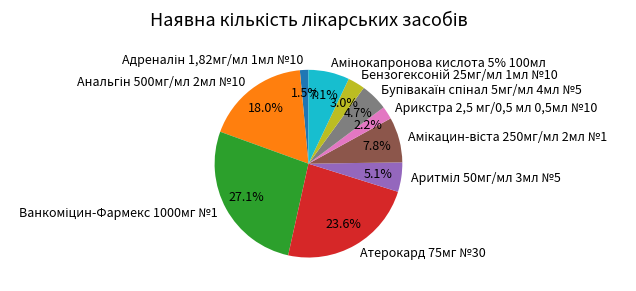

What is the change in value from Атерокард 75мг №30 to Бензогексоній 25мг/мл 1мл №10?

-1899